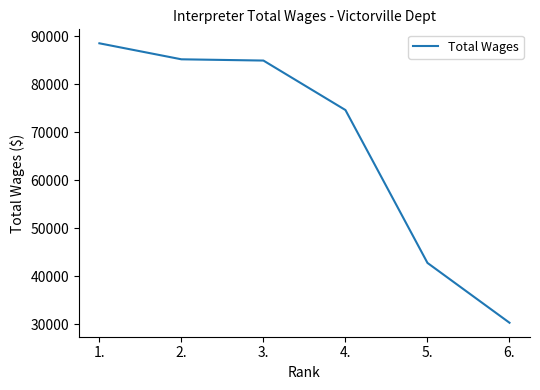

What position from the right is 6.?

1